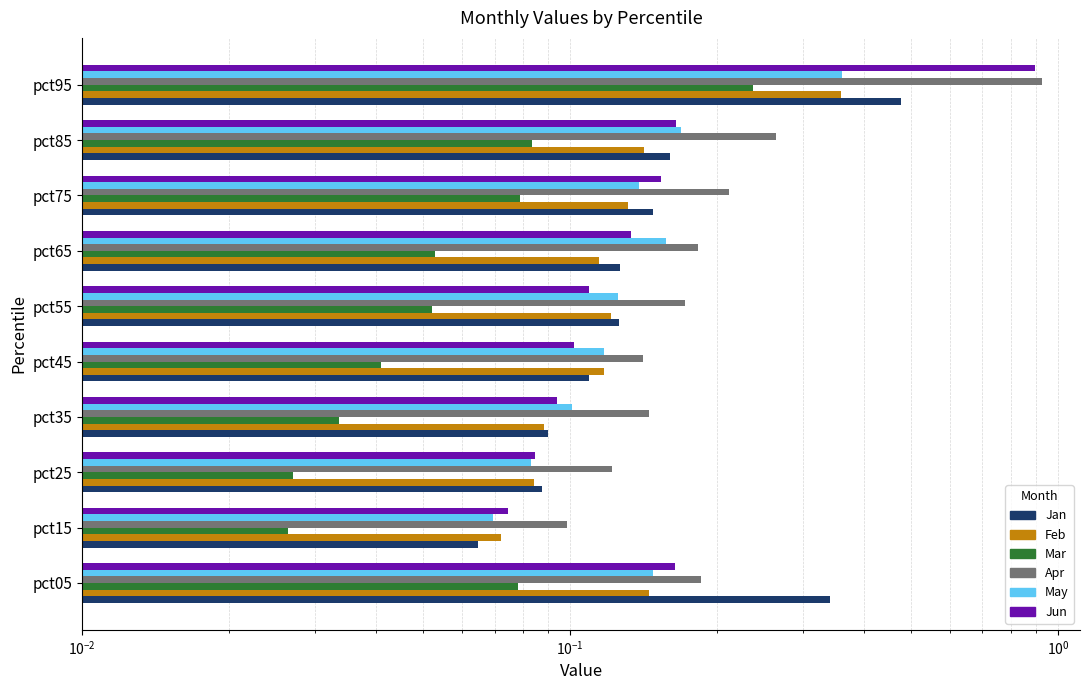

Between pct45 and pct25, which is larger?

pct45